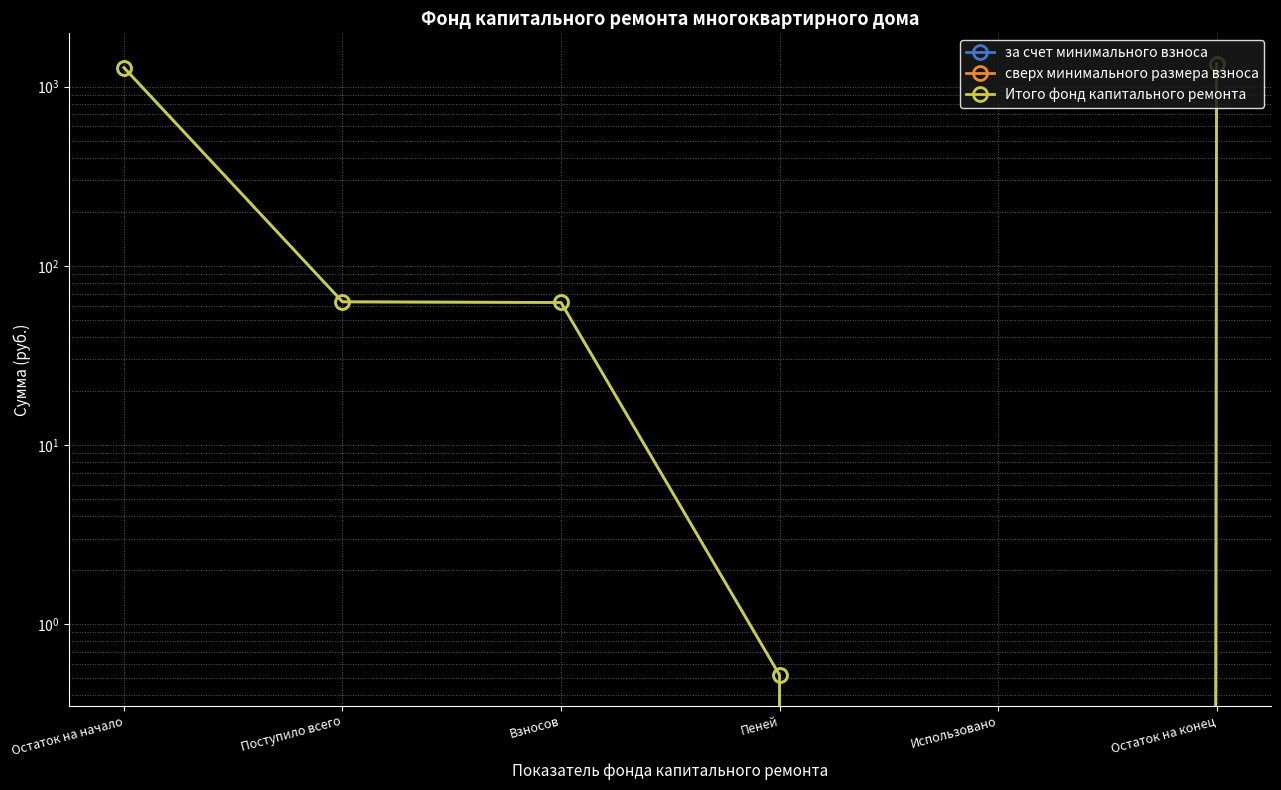

What is the label of the 5th point from the right?

Поступило всего